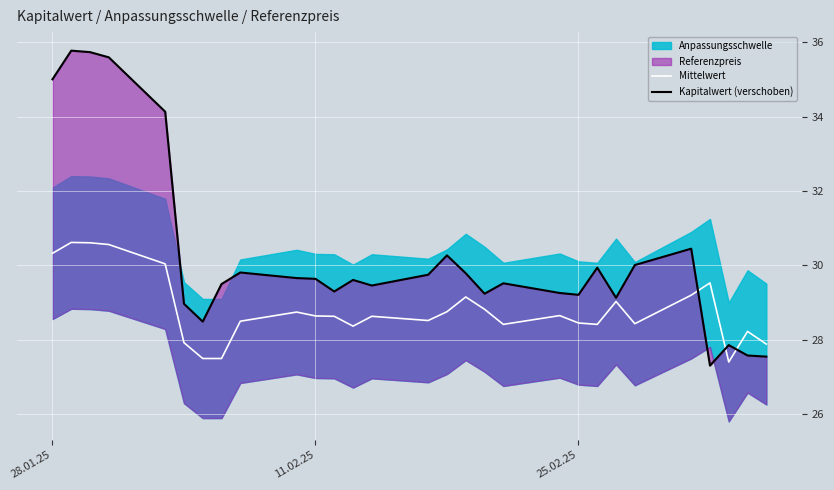

What is the maximum value for Mittelwert?

30.6